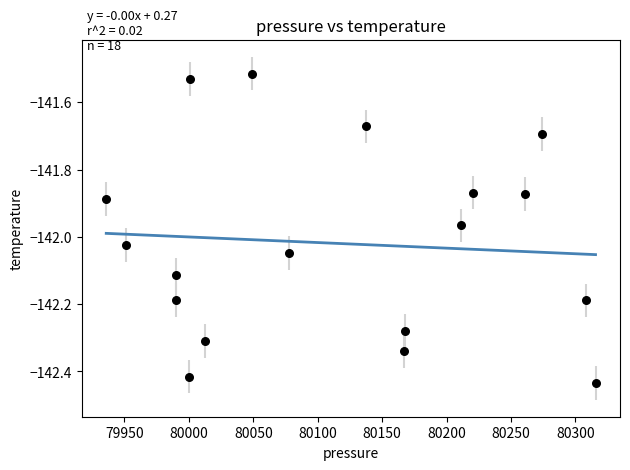

What is the range of X values (max minus min)?

379.7